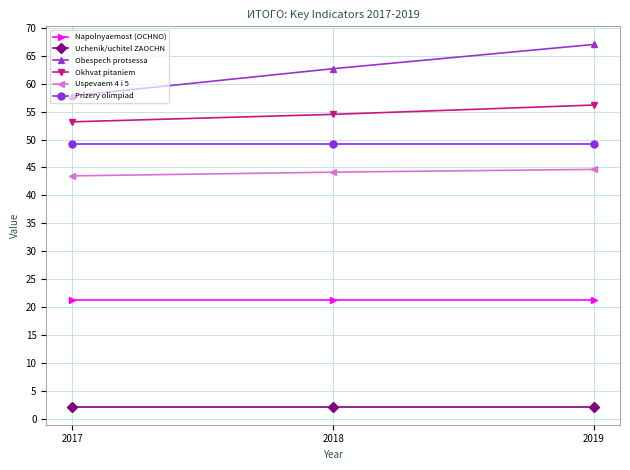

Between 2017 and 2019, which series saw the biggest shift?

Obespech protsessa